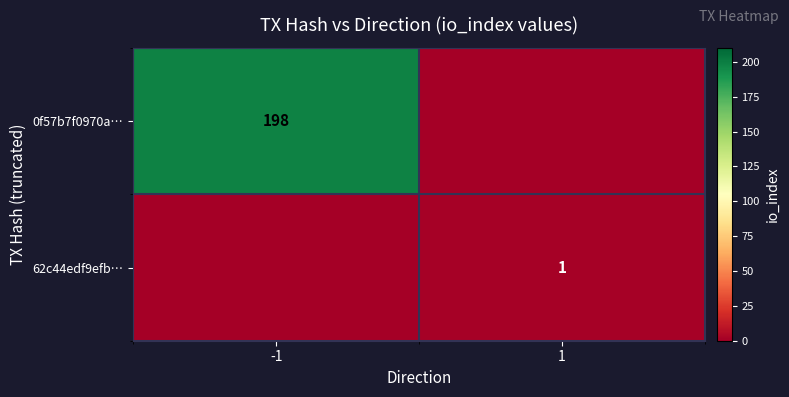

At how many categories does at least one series exceed 140?

1